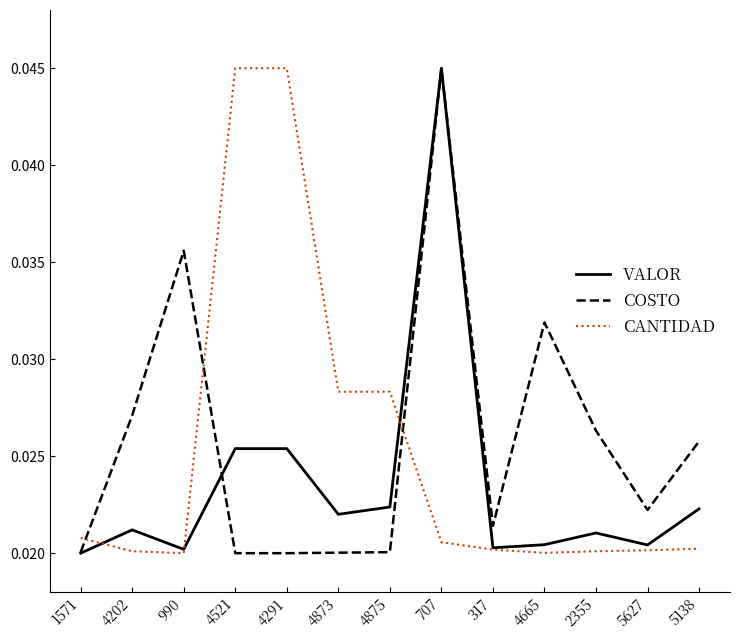

At 4521, list the series in order from smallest to largest.

COSTO, VALOR, CANTIDAD